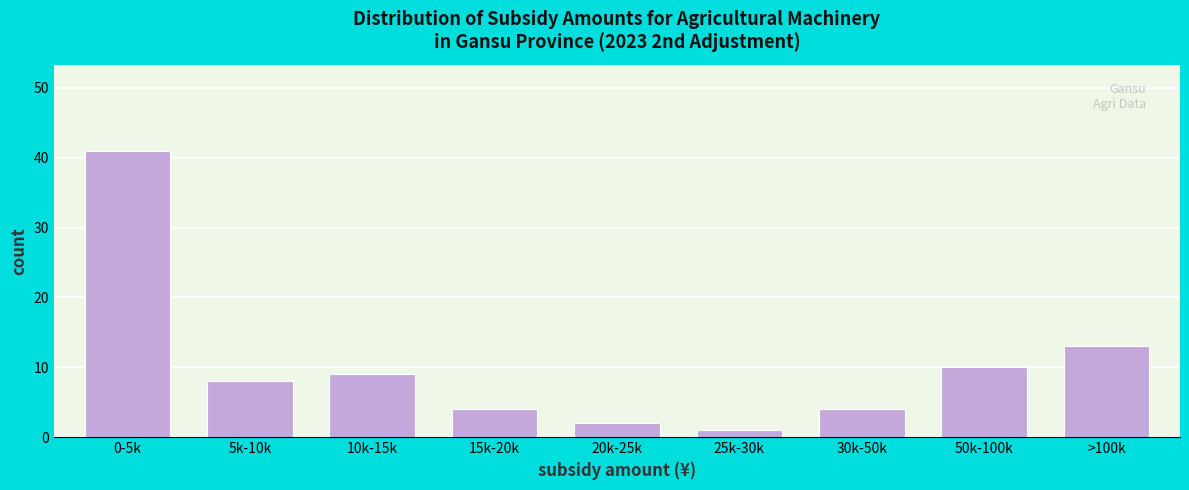

Reading left to right, list all the values displayed in this chart.

0-5k=41	5k-10k=8	10k-15k=9	15k-20k=4	20k-25k=2	25k-30k=1	30k-50k=4	50k-100k=10	>100k=13